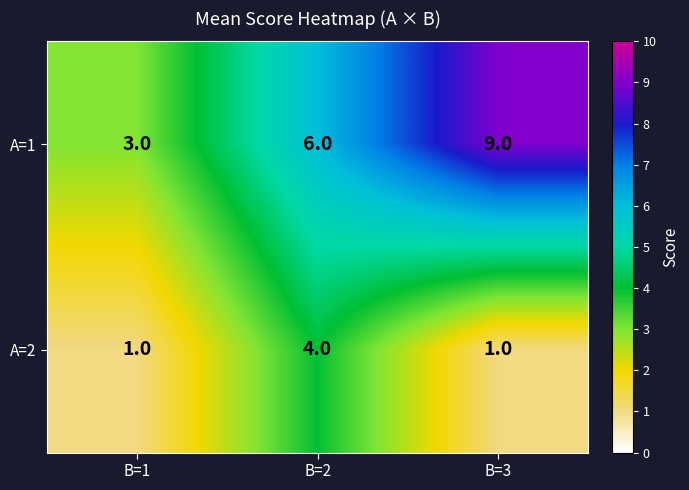

Rank the series by their maximum value, from lowest to highest.

A=2, A=1